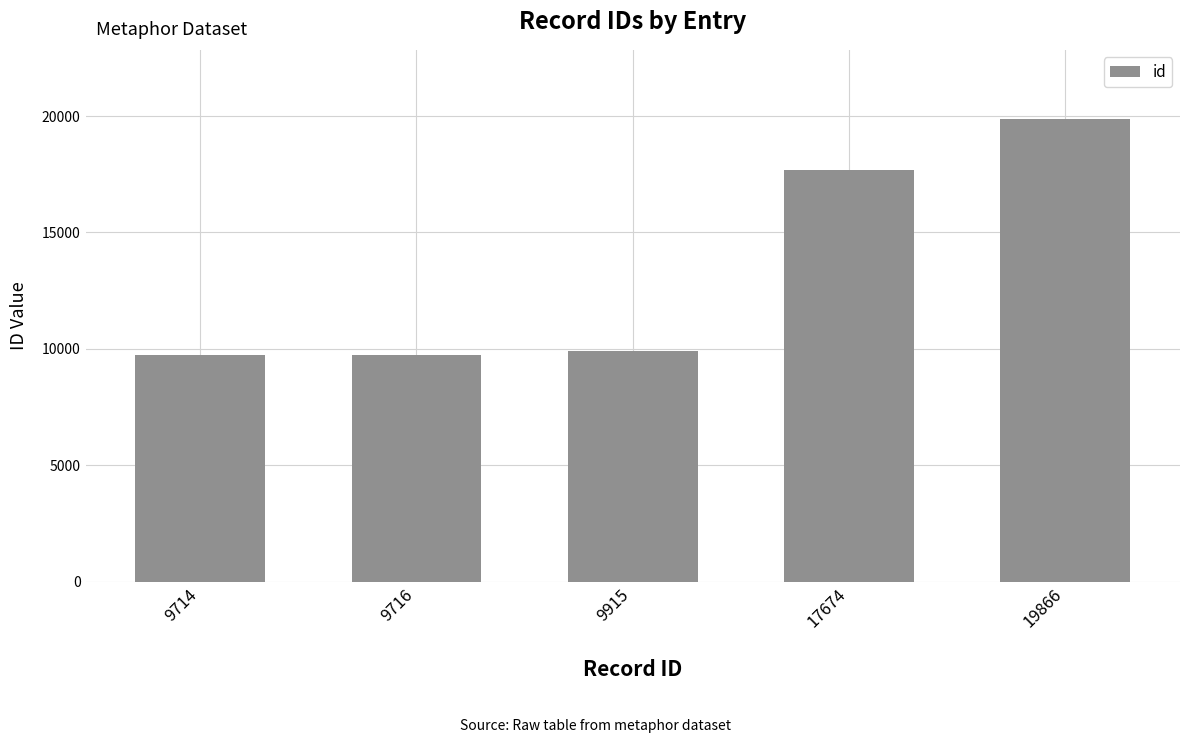

How many series are shown in this chart?

1